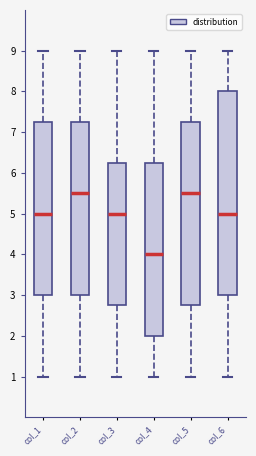

Reading left to right, read every box against the y-axis: the position of its median line, the range the box covers, and the ends of its whiskers. The values are not printed on the chart, so give them approximately, as read against the axis.

col_1: median 5.0, box 3.0 to 7.3, whiskers 1.0 to 9.0
col_2: median 5.5, box 3.0 to 7.3, whiskers 1.0 to 9.0
col_3: median 5.0, box 2.8 to 6.3, whiskers 1.0 to 9.0
col_4: median 4.0, box 2.0 to 6.3, whiskers 1.0 to 9.0
col_5: median 5.5, box 2.8 to 7.3, whiskers 1.0 to 9.0
col_6: median 5.0, box 3.0 to 8.0, whiskers 1.0 to 9.0